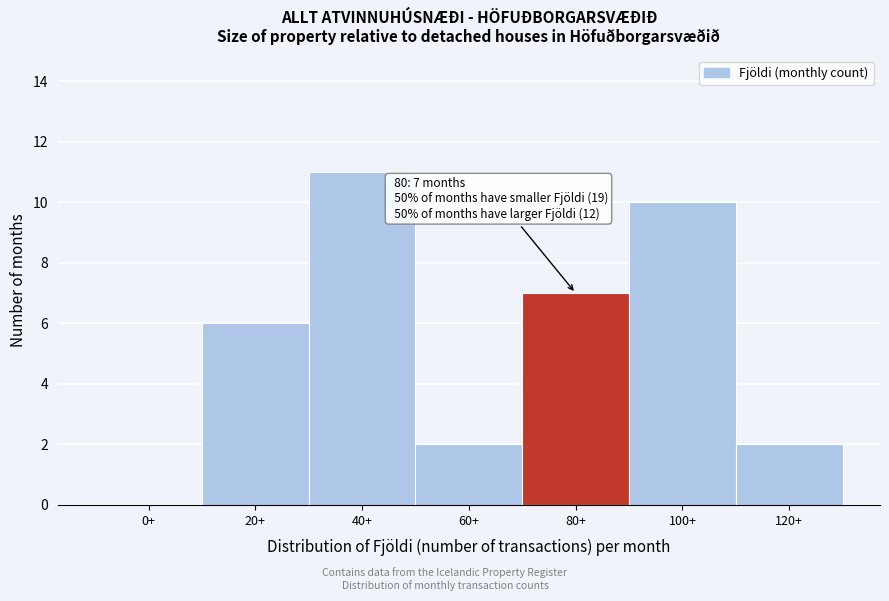

Reading left to right, transcribe all the data shown in this chart.

0+=0	20+=6	40+=11	60+=2	80+=7	100+=10	120+=2